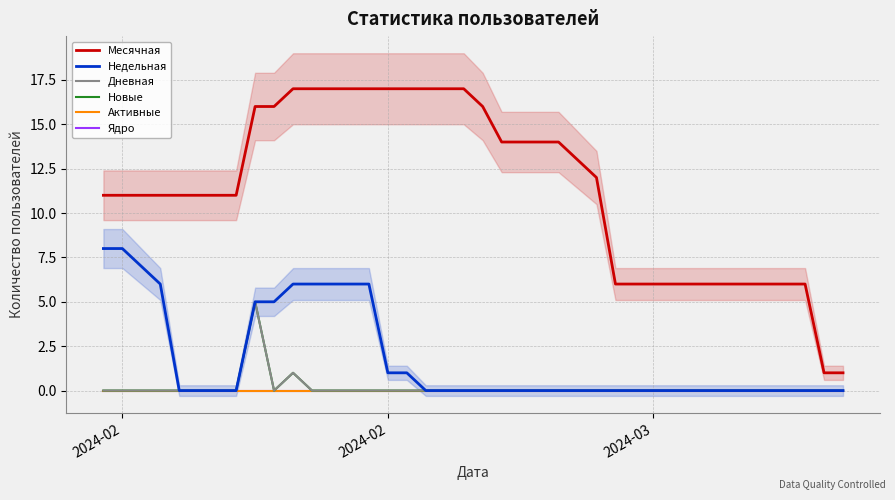

At which label is Месячная closest to 9?

2024-02